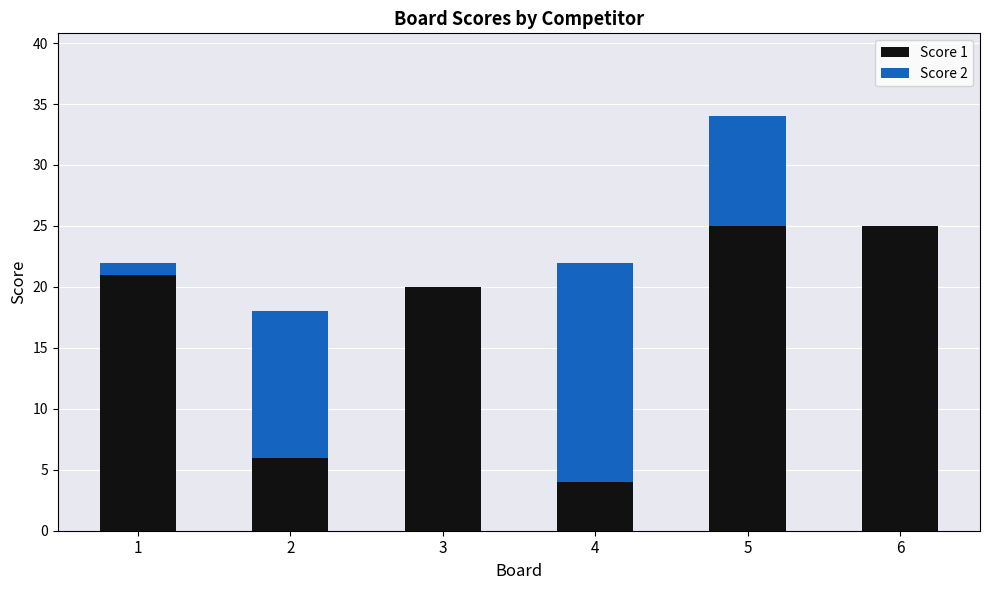

The value of Score 1 at 4 is 4. True or false?

True